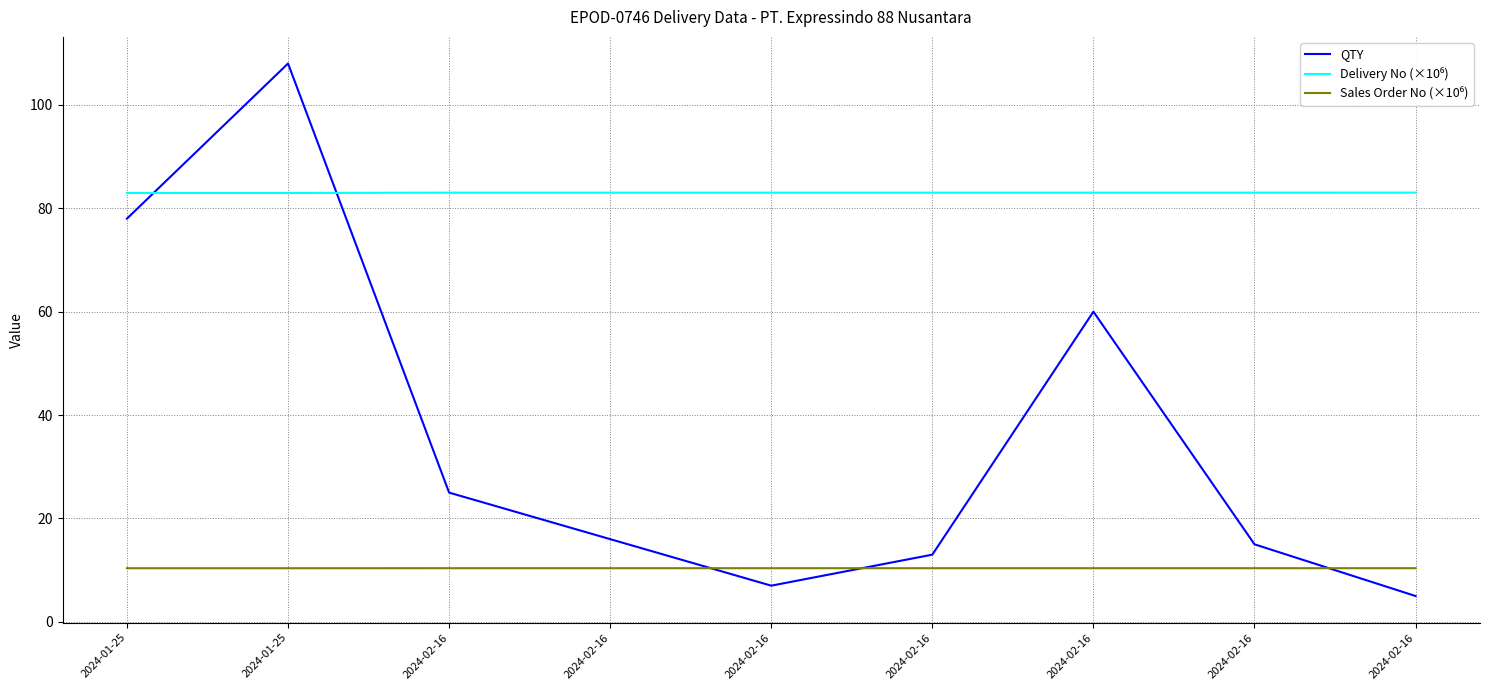

True or false: Delivery No (×10⁶) has more than 2 interior local peaks.

False